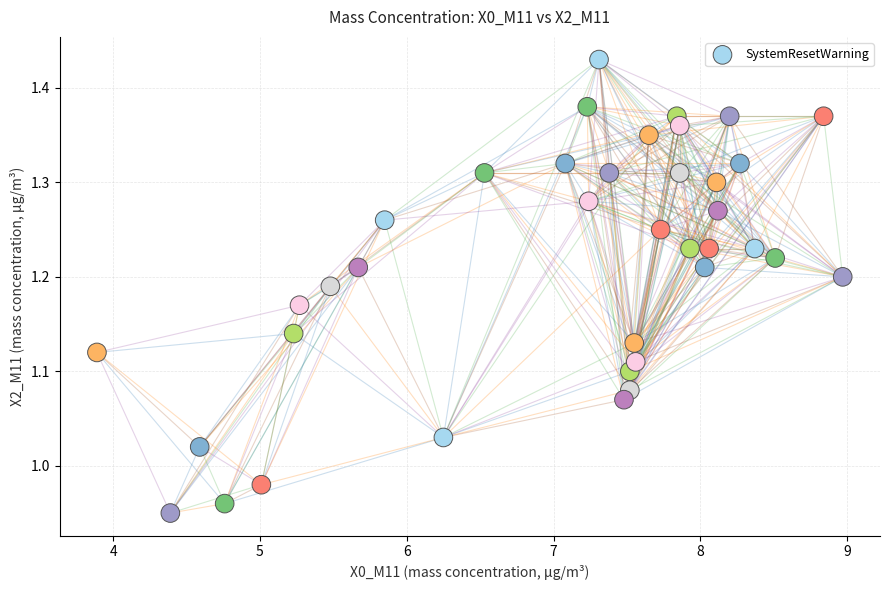

What is the range of Y values (max minus min)?

0.5